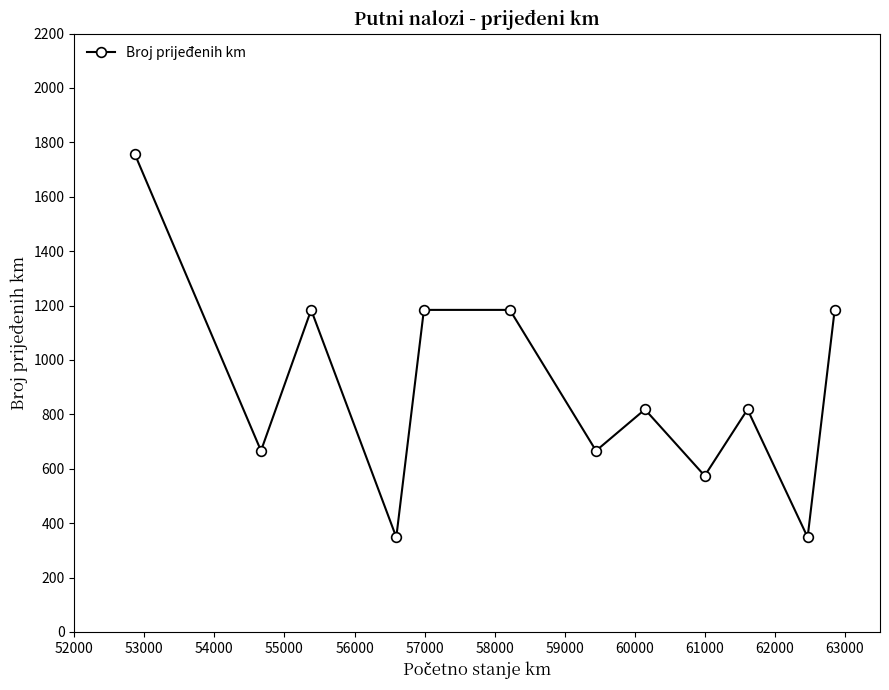

How many points are lower than both their immediate neighbors (excluding endpoints)?

5